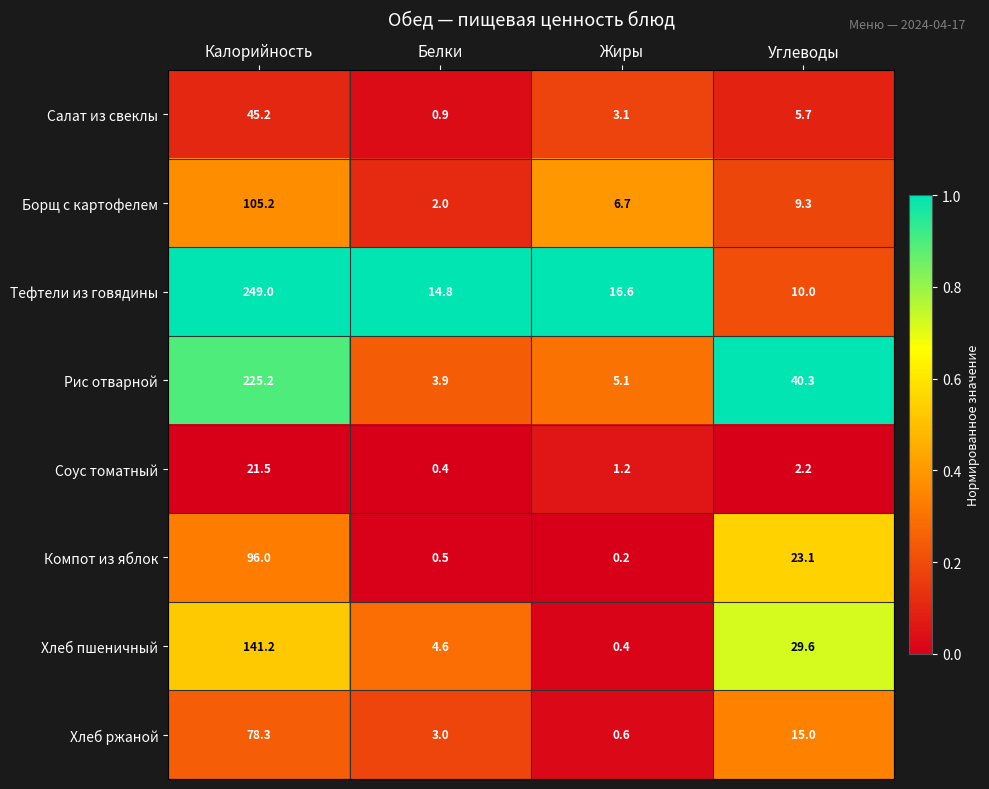

Which label corresponds to the largest value in the chart?

Калорийность